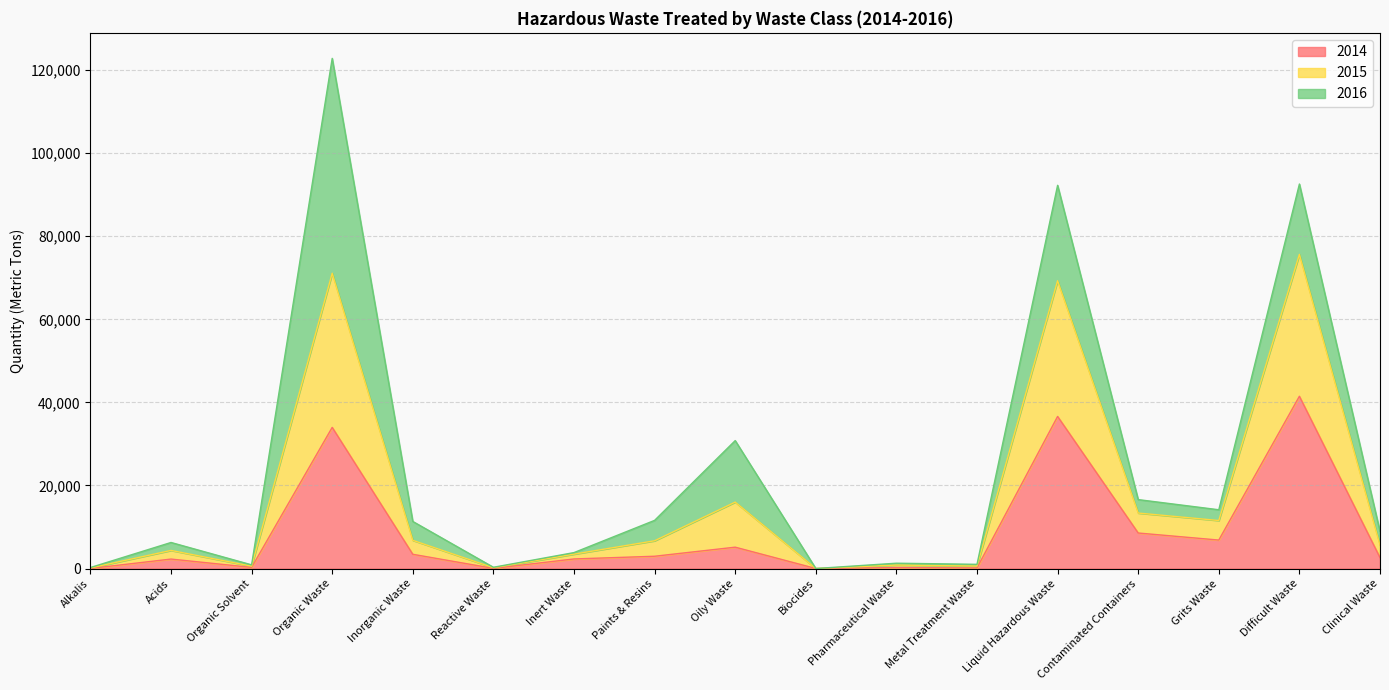

At which category is the sum across all series the highest?

Organic Waste